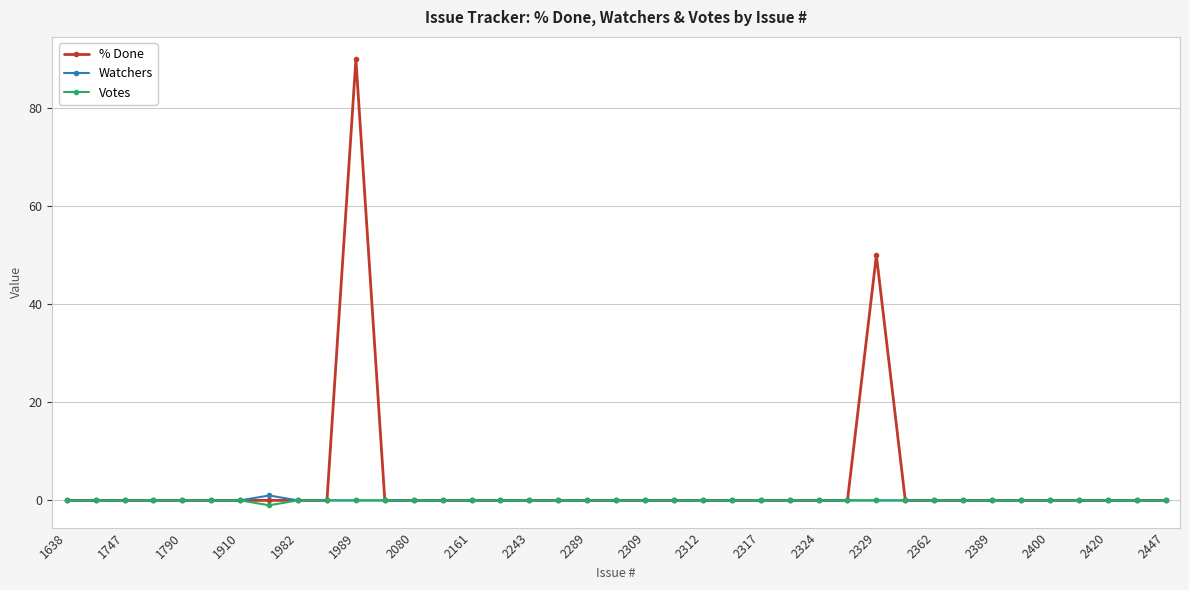

True or false: % Done has more than 1 interior local peaks.

True